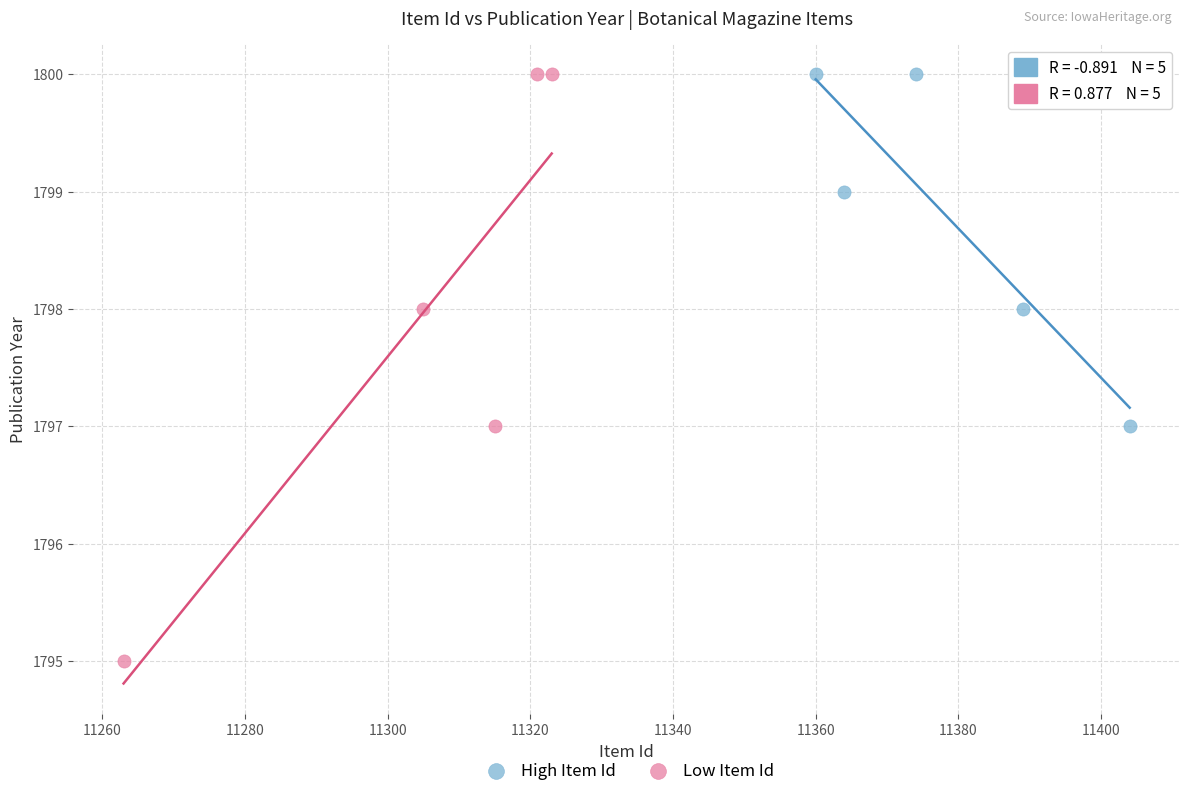

Which series has the widest spread of Y values?

Low Item Id